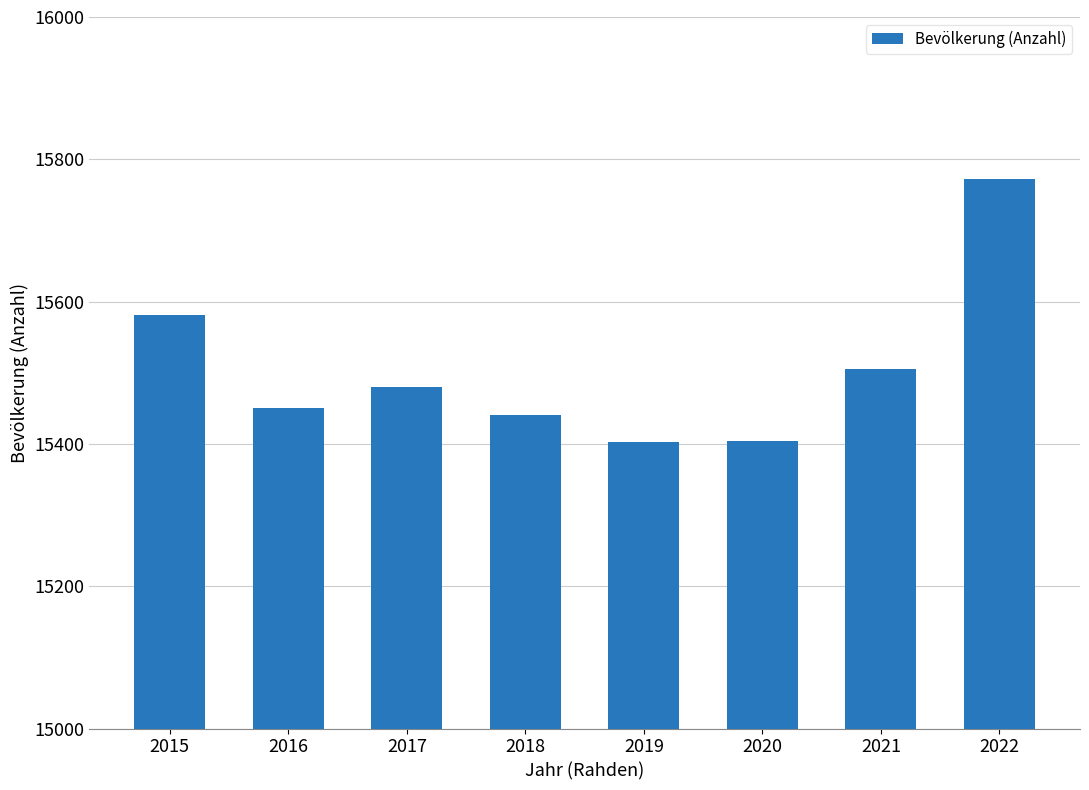

The chart shows a value of 5065 at 2020. True or false?

False